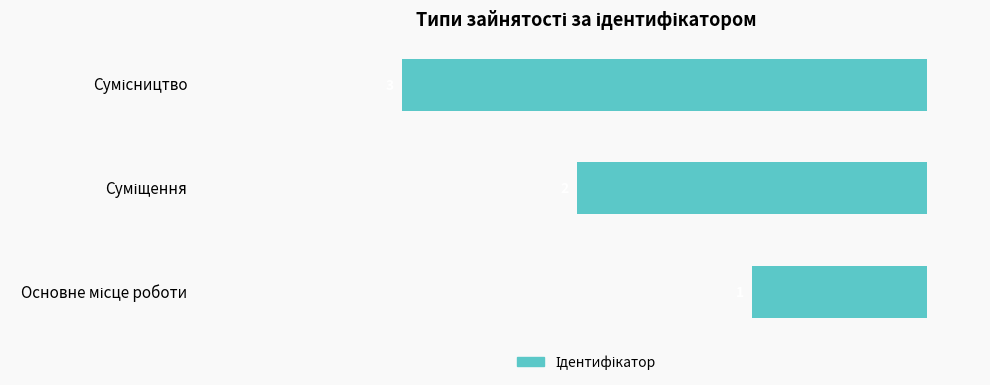

Does the chart contain any negative values?

Yes